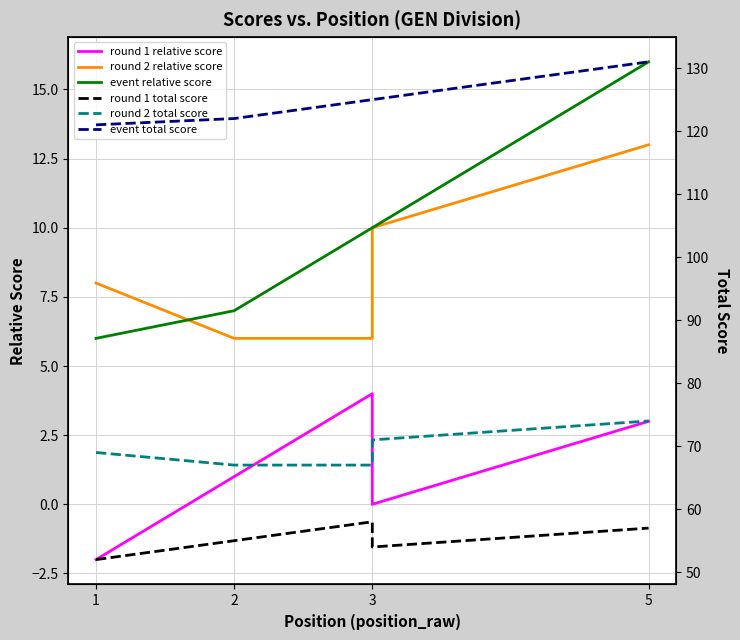

How many lines are shown in the chart?

6